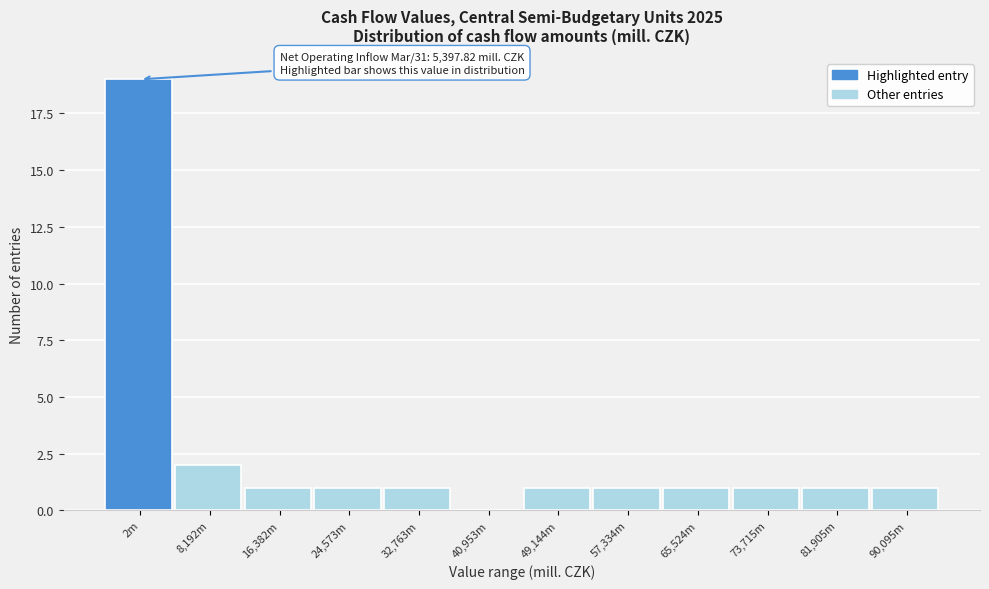

Reading right to left, list all the values displayed in this chart.

90,095m=1	81,905m=1	73,715m=1	65,524m=1	57,334m=1	49,144m=1	40,953m=0	32,763m=1	24,573m=1	16,382m=1	8,192m=2	2m=19